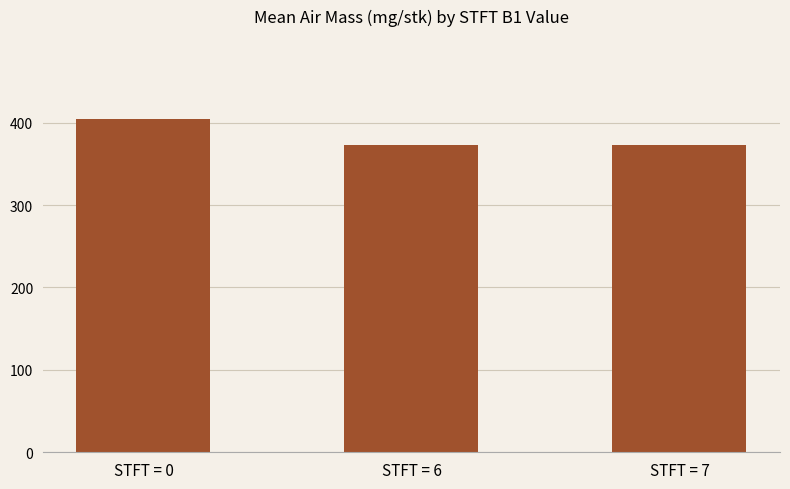

What is the ratio of the value at STFT = 0 to the value at STFT = 6?

1.1